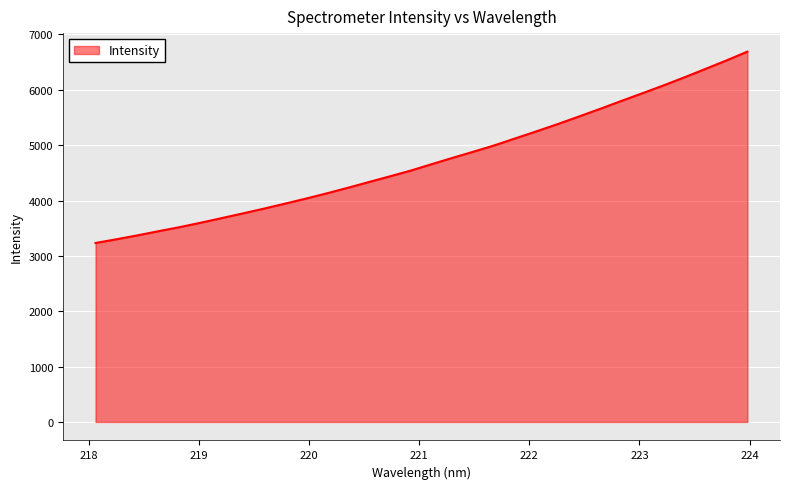

What is the greatest value displayed?

6689.3